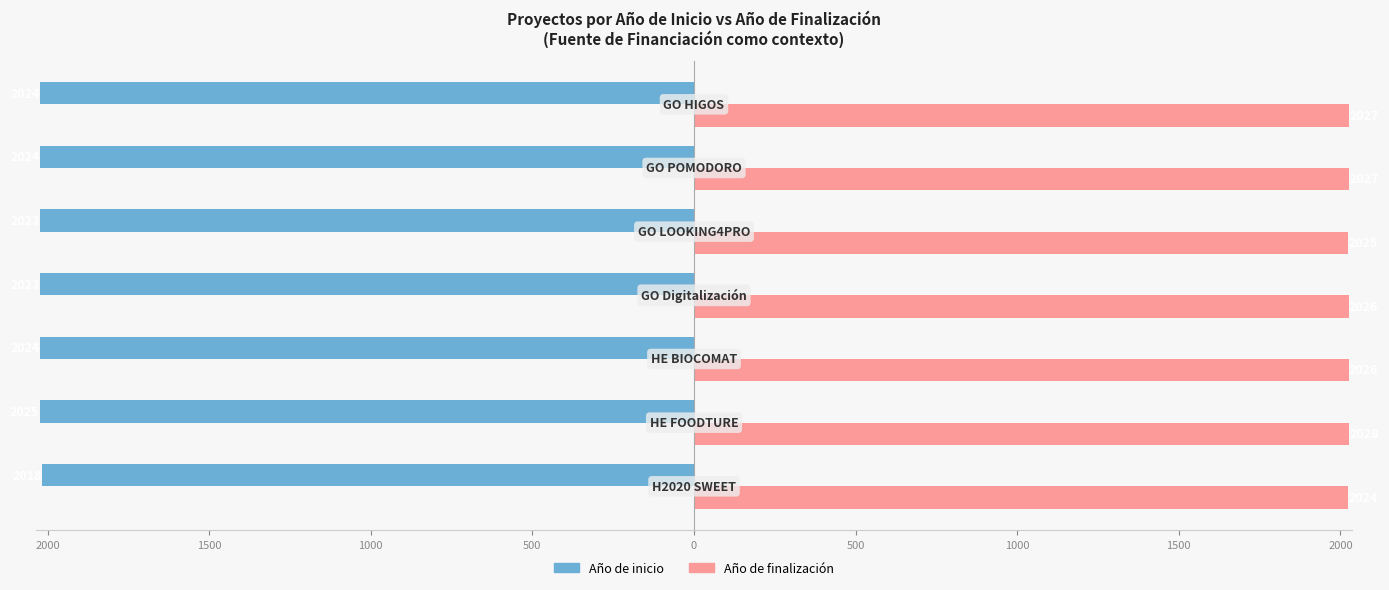

Count the Año de inicio values in the range -2024 to -2023.

5